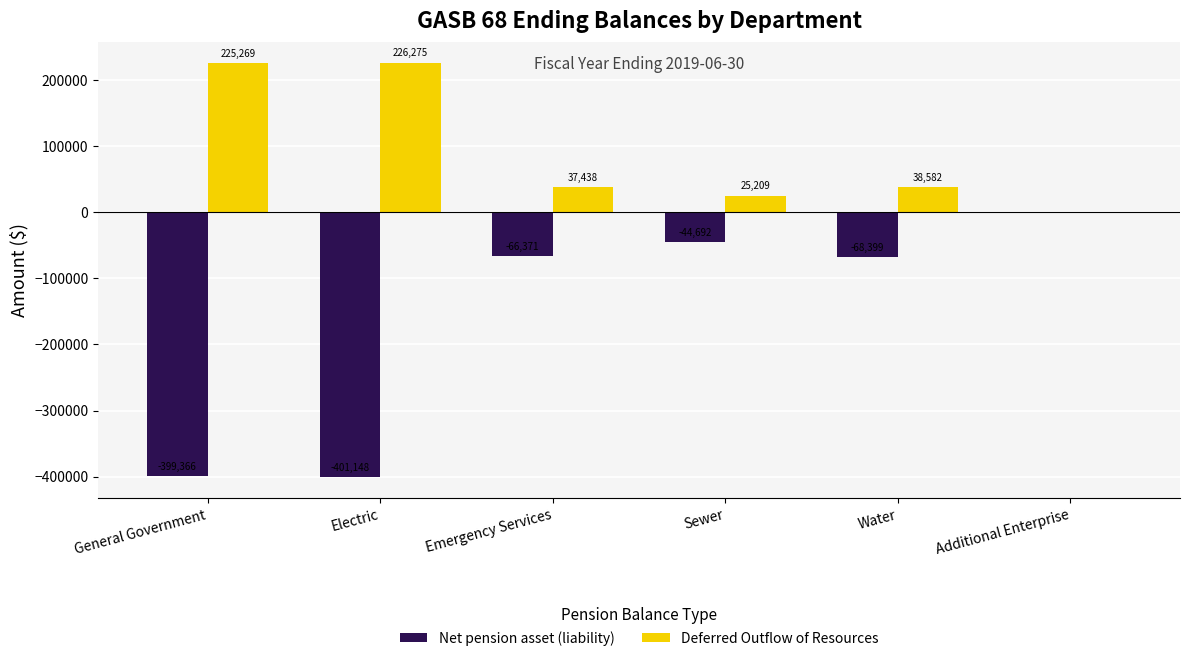

What are all the series names shown in the legend?

Net pension asset (liability), Deferred Outflow of Resources